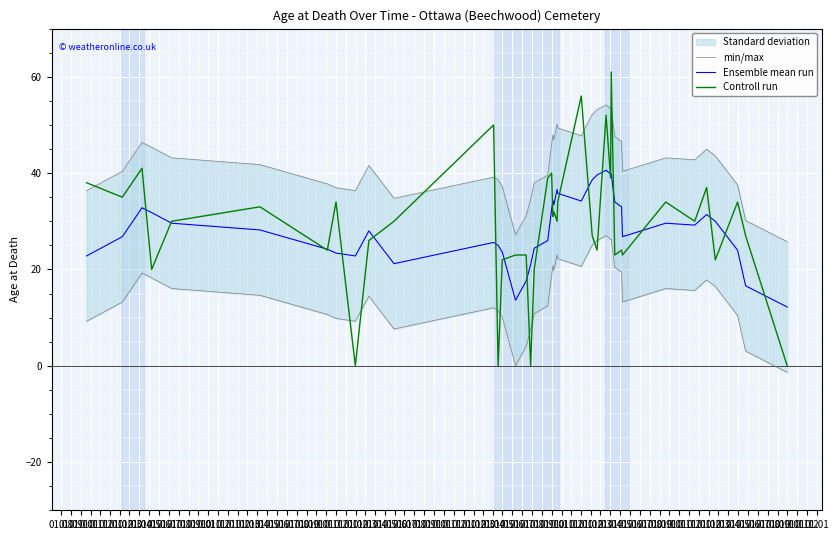

Rank the series by their maximum value, from highest to lowest.

Controll run, min/max, Ensemble mean run